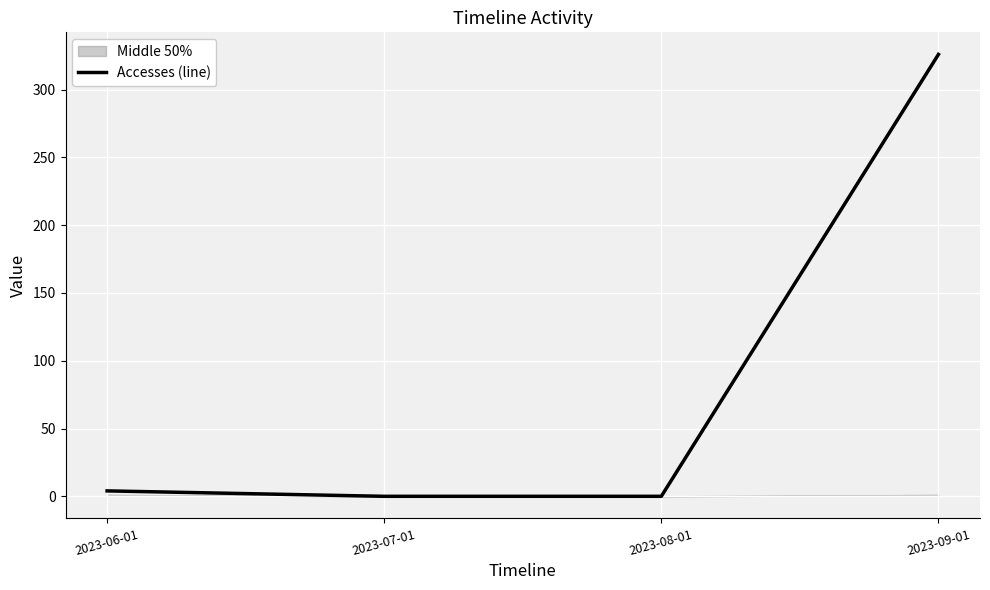

List the labels in order of value, largest first.

2023-09-01, 2023-06-01, 2023-07-01, 2023-08-01